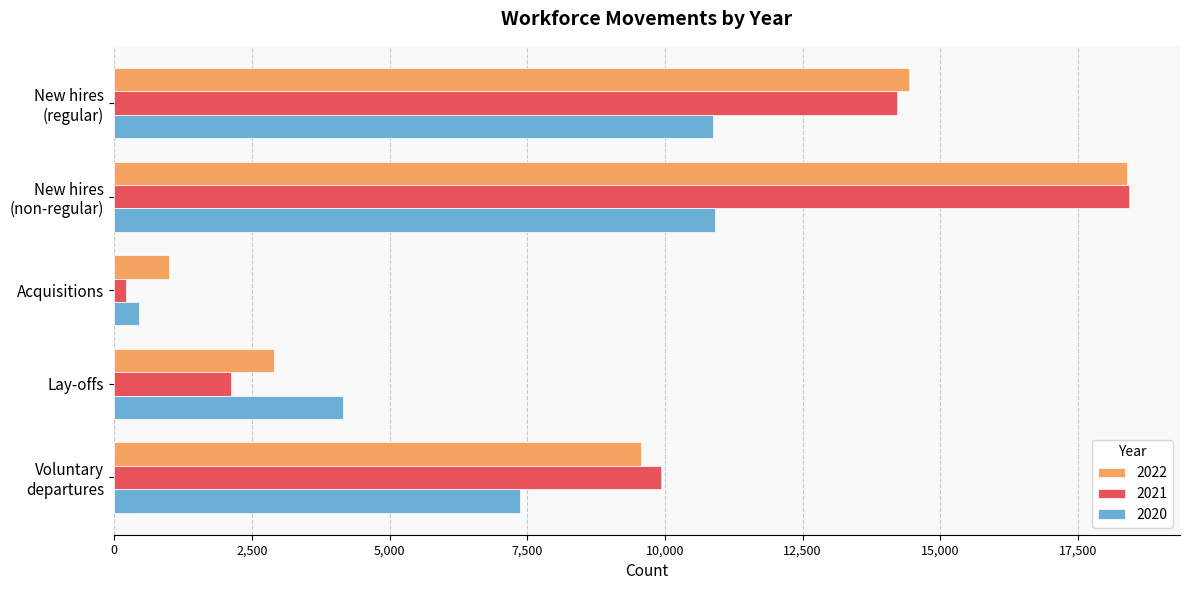

Which category has the lowest value in the 2021 series?

Acquisitions